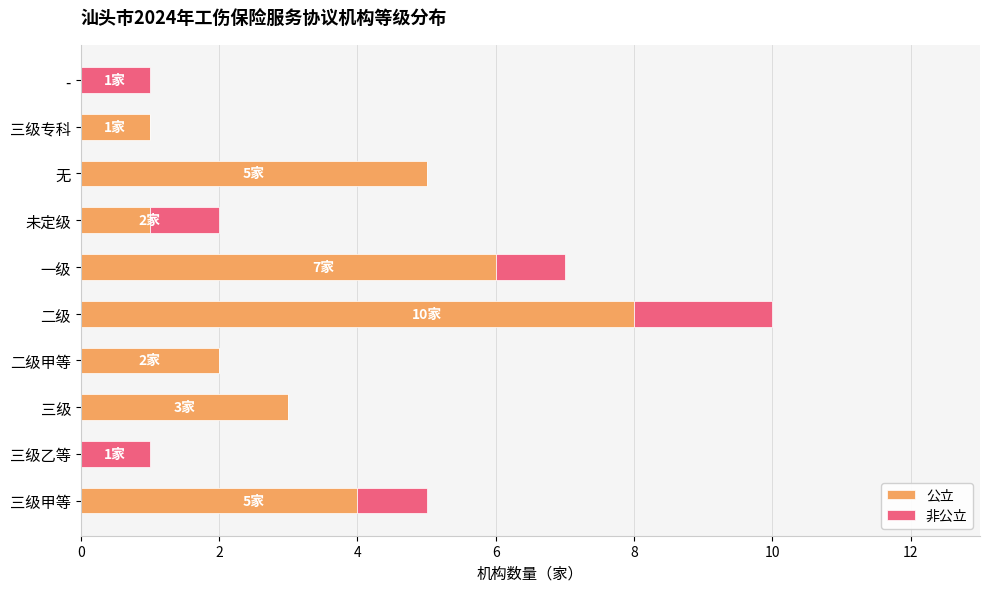

At which category is the sum across all series the highest?

二级